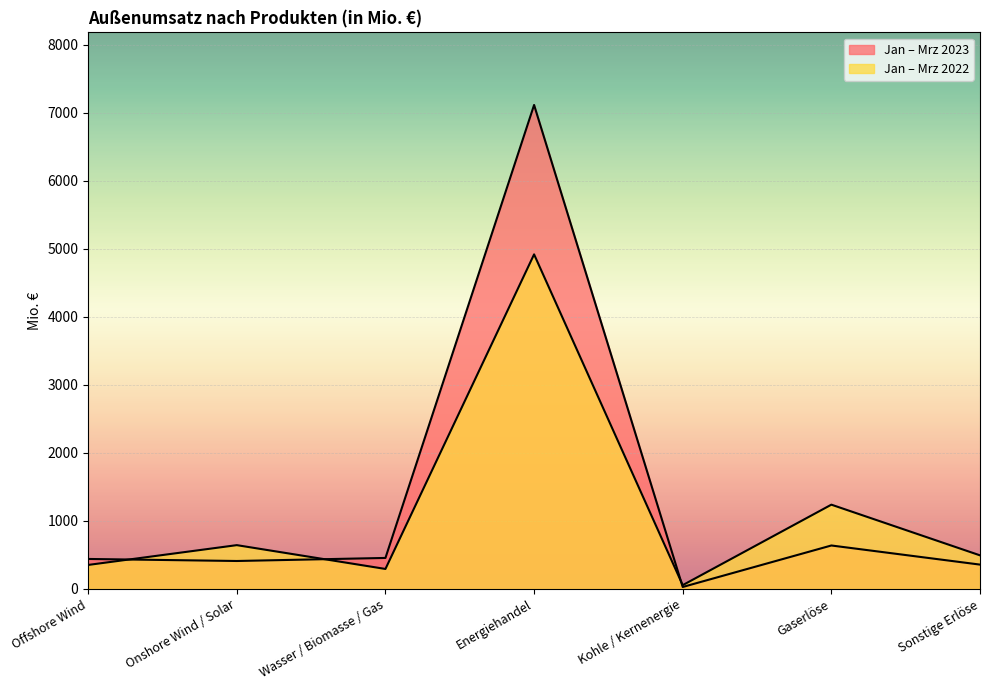

List the labels in order of Jan – Mrz 2023 value, smallest first.

Kohle / Kernenergie, Sonstige Erlöse, Onshore Wind / Solar, Offshore Wind, Wasser / Biomasse / Gas, Gaserlöse, Energiehandel